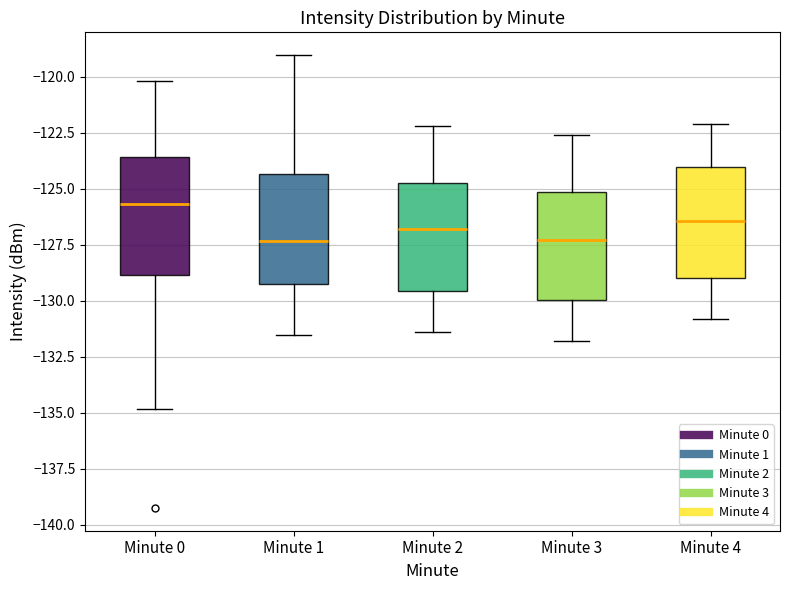

Reading left to right, read every box against the y-axis: the position of its median line, the range the box covers, and the ends of its whiskers. The values are not printed on the chart, so give them approximately, as read against the axis.

Minute 0: median -125.5, box -129.0 to -123.5, whiskers -135.0 to -120.0
Minute 1: median -127.5, box -129.0 to -124.5, whiskers -131.5 to -119.0
Minute 2: median -127.0, box -129.5 to -124.5, whiskers -131.5 to -122.0
Minute 3: median -127.5, box -130.0 to -125.0, whiskers -132.0 to -122.5
Minute 4: median -126.5, box -129.0 to -124.0, whiskers -131.0 to -122.0